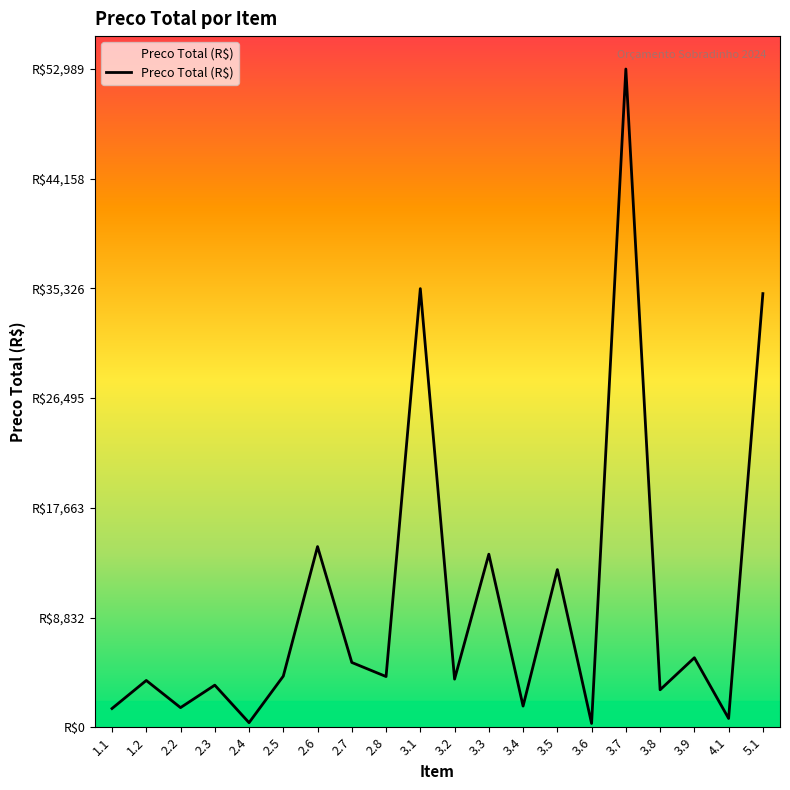

Does the chart display data point markers on the line(s)?

No